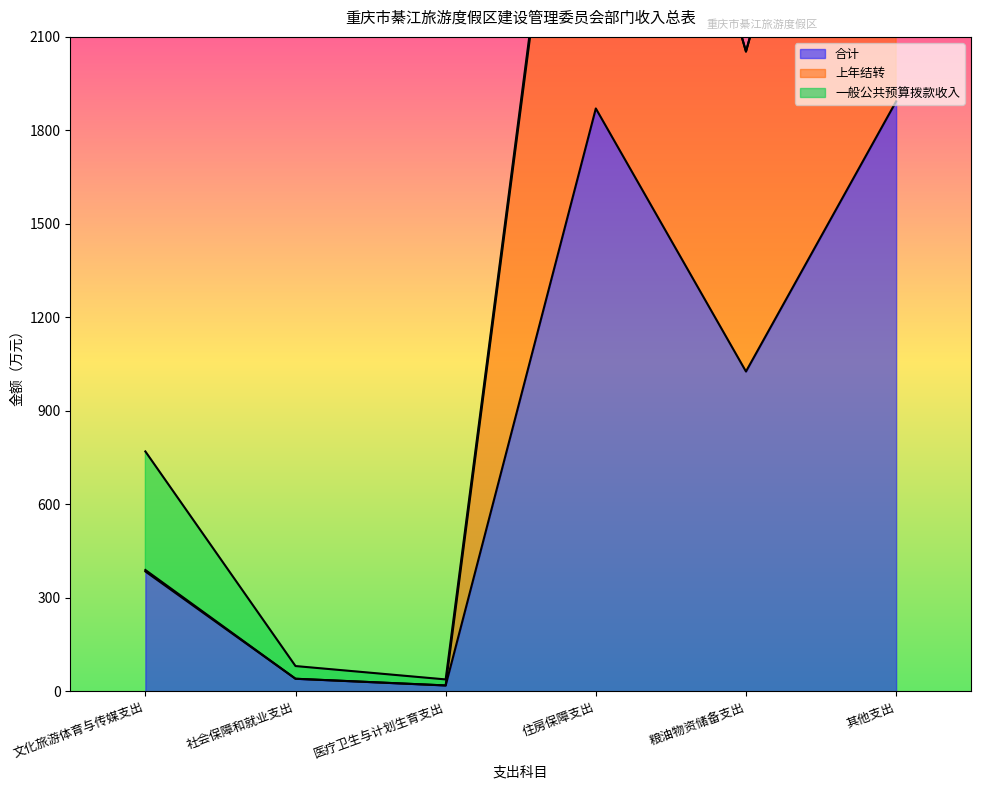

What is the sum of the 上年结转 values at 粮油物资储备支出 and 其他支出?

5839.1